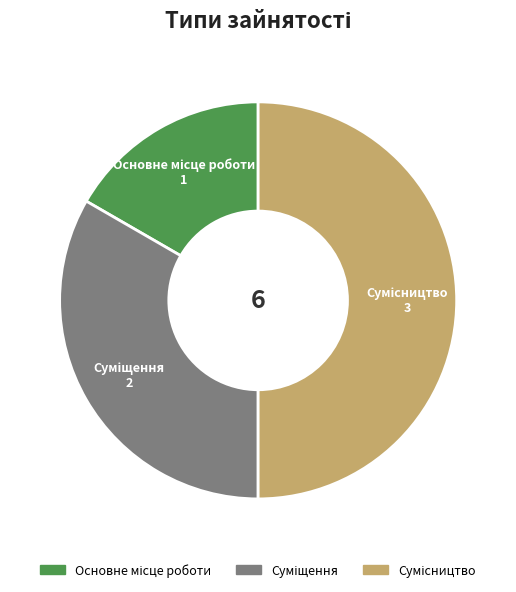

Count the number of slices in the pie.

3